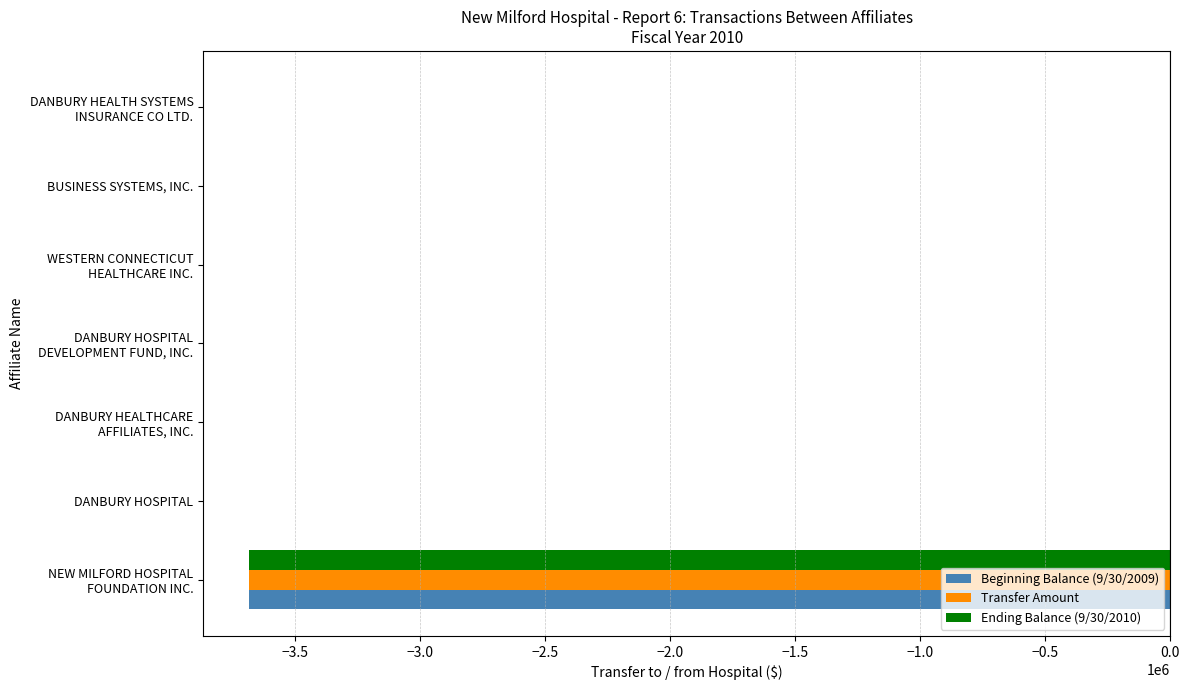

What is the sum of all Beginning Balance (9/30/2009) values?

-3682416